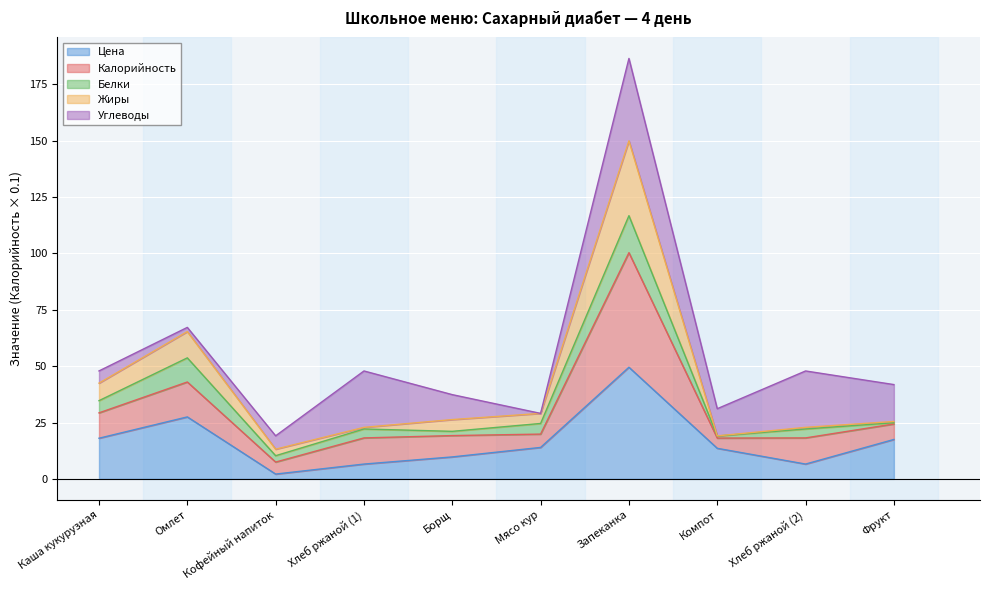

What is the total value across all series at Каша кукурузная?

47.9